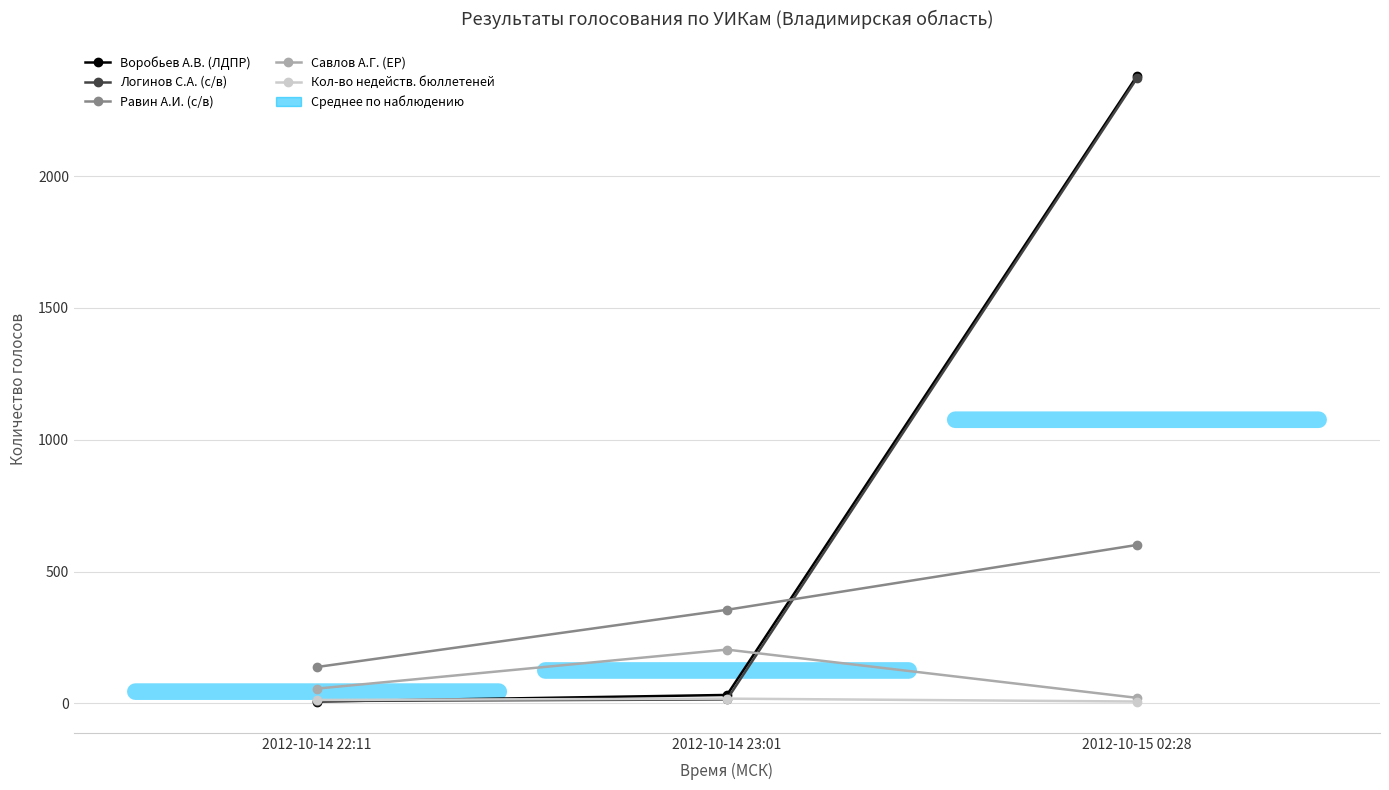

Is the value of Савлов А.Г. (ЕР) at 2012-10-14 23:01 greater than the value of Логинов С.А. (с/в) at 2012-10-15 02:28?

No